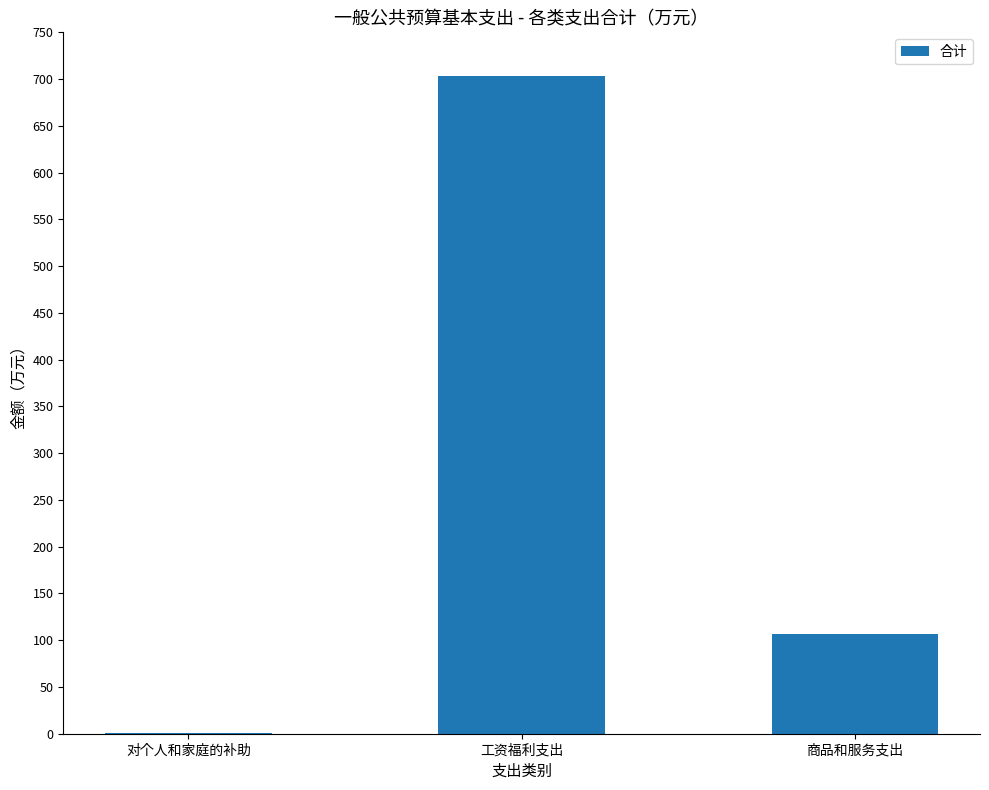

What is the greatest value displayed?

703.0